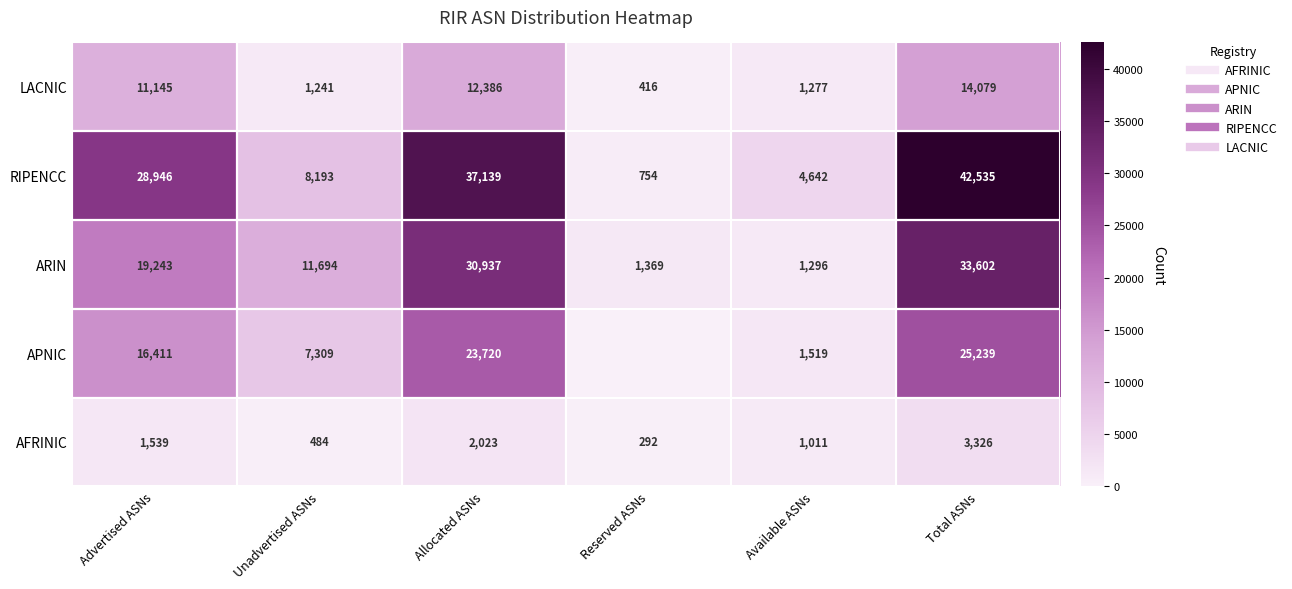

Read the ARIN value at Total ASNs.

33602